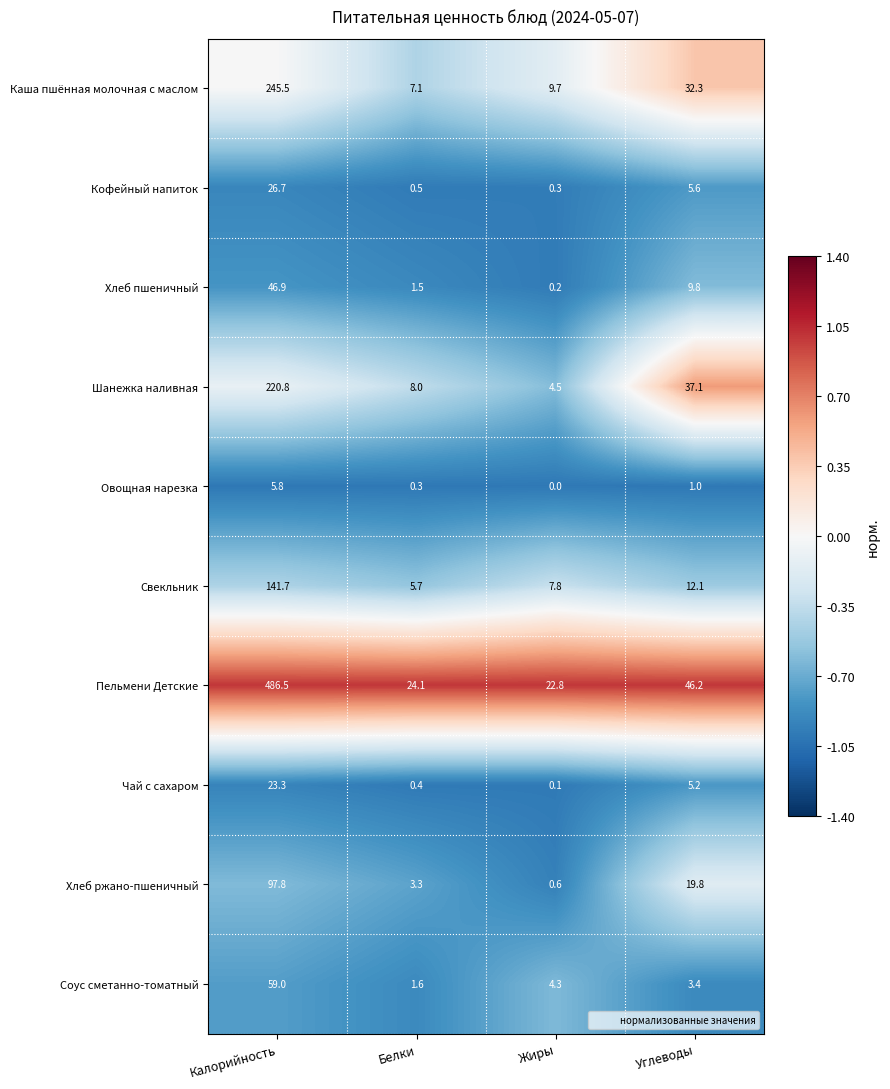

Between Калорийность and Углеводы, which series saw the biggest shift?

Пельмени Детские